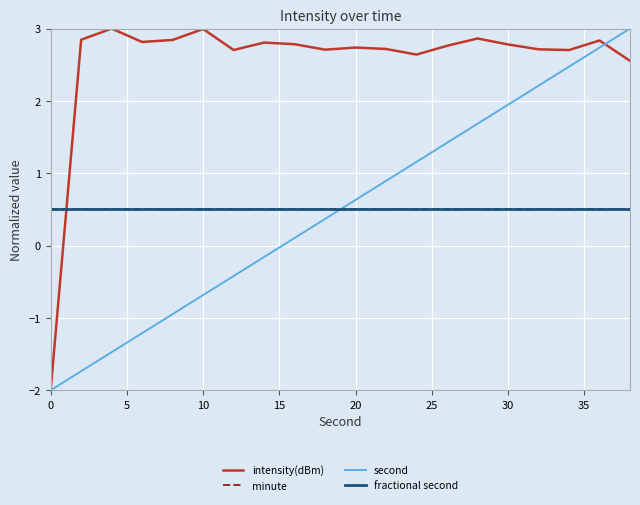

At how many categories does at least one series exceed 0?

20